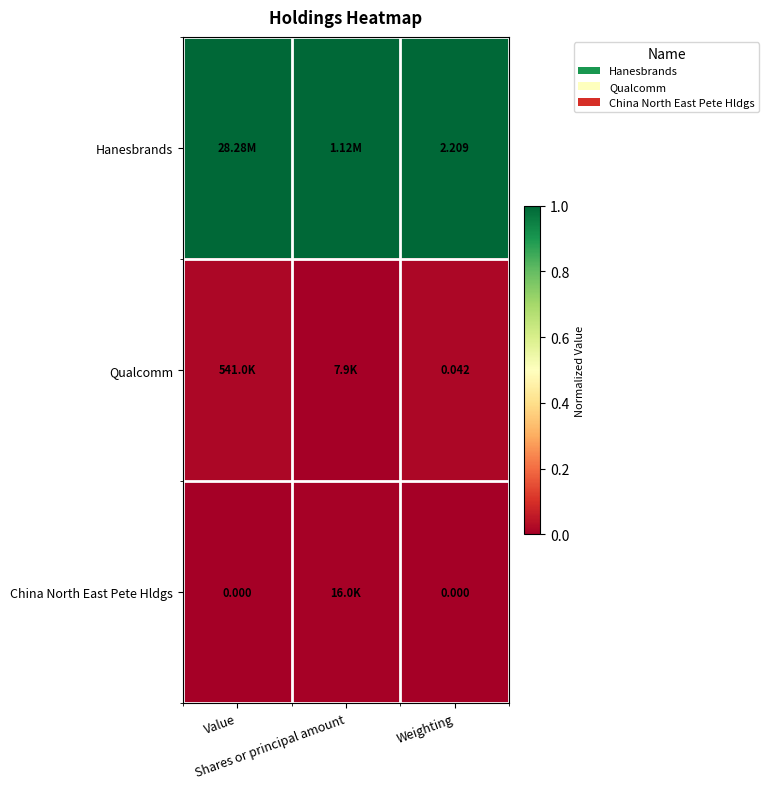

The Qualcomm series shows 0.0 at Weighting. True or false?

True